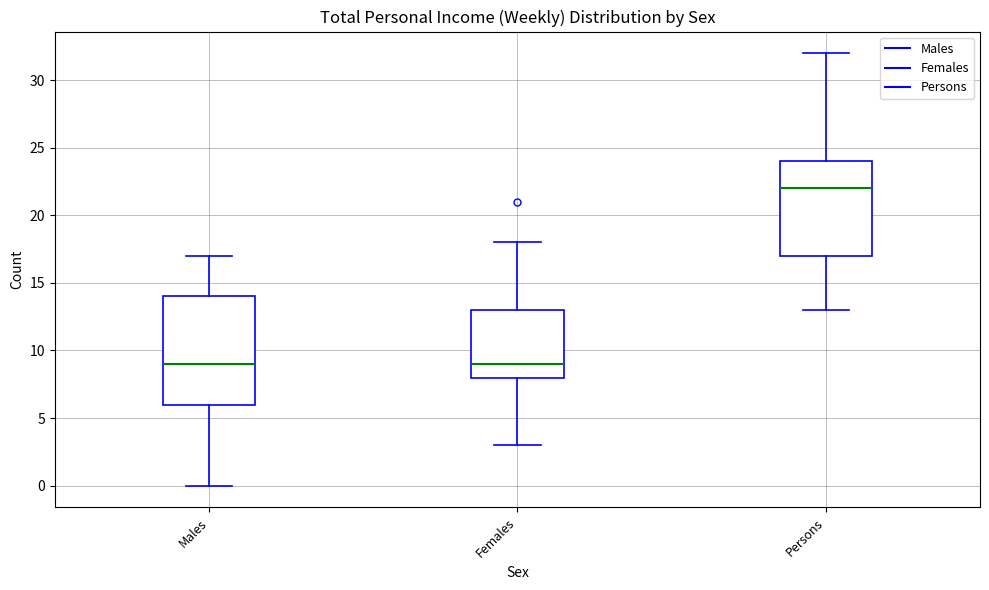

Reading left to right, transcribe this box plot: for each box, give where its median line is, the range the box spans, and where its two whiskers end, as read against the y-axis. The values are not printed on the chart, so give them approximately, as read against the axis.

Males: median 9, box 6 to 14, whiskers 0 to 17
Females: median 9, box 8 to 13, whiskers 3 to 18
Persons: median 22, box 17 to 24, whiskers 13 to 32